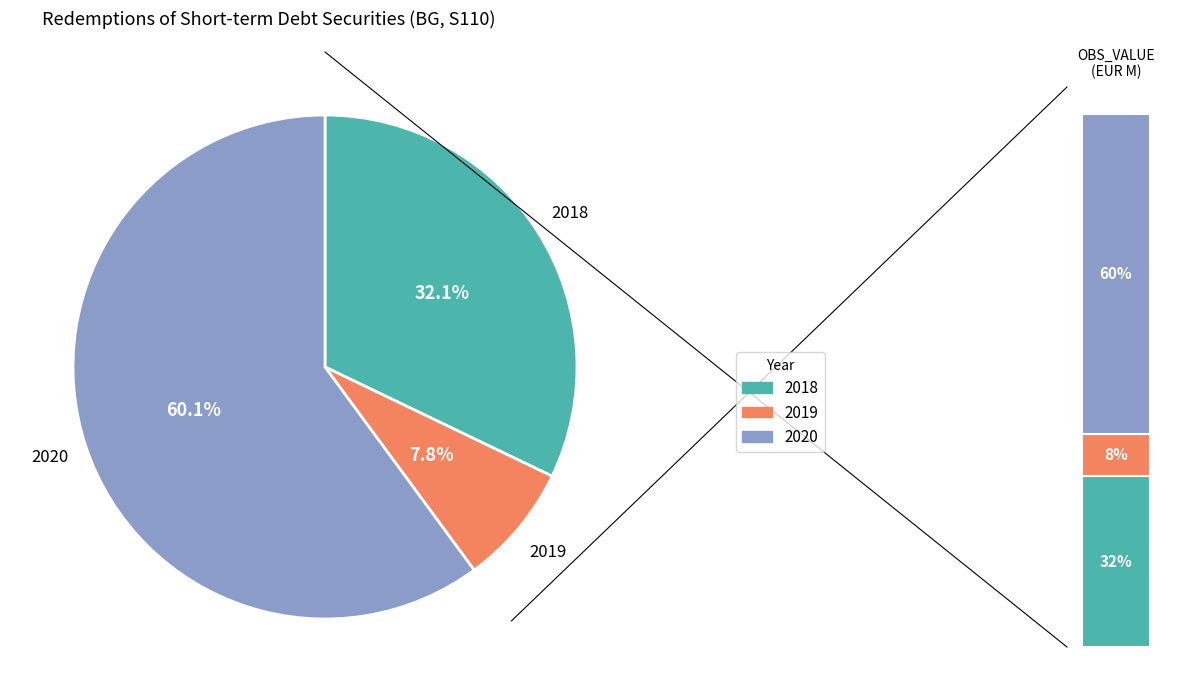

Does 2020 account for over 50% of the chart?

Yes